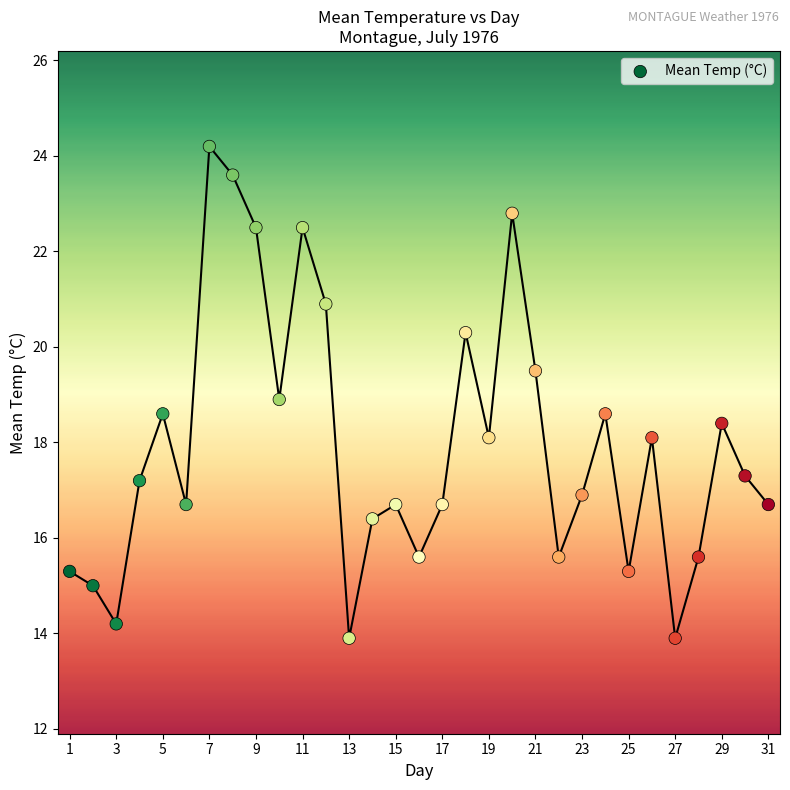

What is the range of X values (max minus min)?

30.0